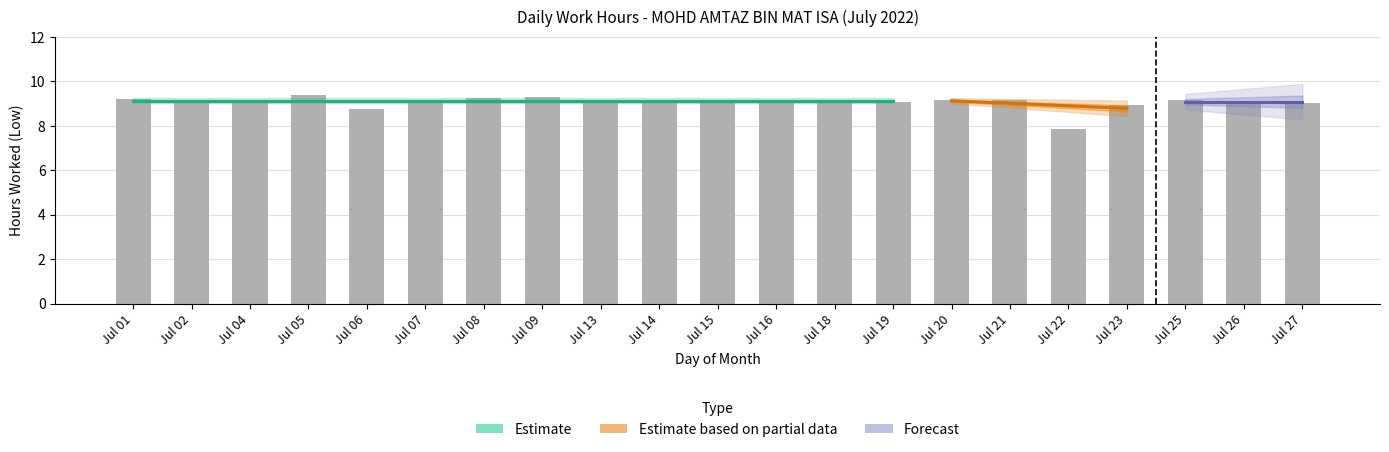

List the labels in order of value, smallest first.

Jul 22, Jul 06, Jul 23, Jul 27, Jul 02, Jul 26, Jul 18, Jul 19, Jul 13, Jul 15, Jul 04, Jul 07, Jul 14, Jul 16, Jul 25, Jul 20, Jul 21, Jul 01, Jul 08, Jul 09, Jul 05